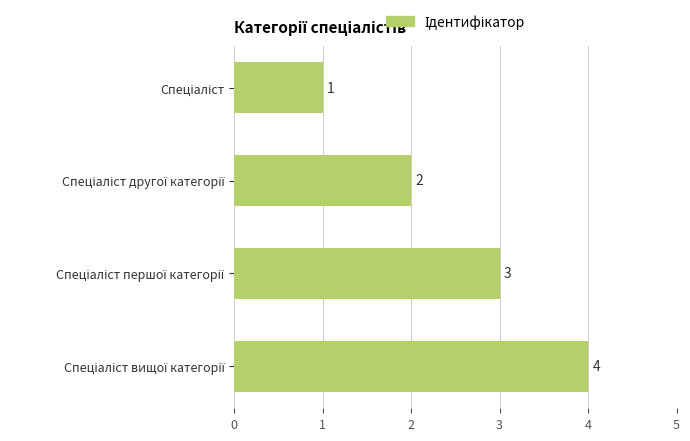

What is the maximum value shown in the chart?

4